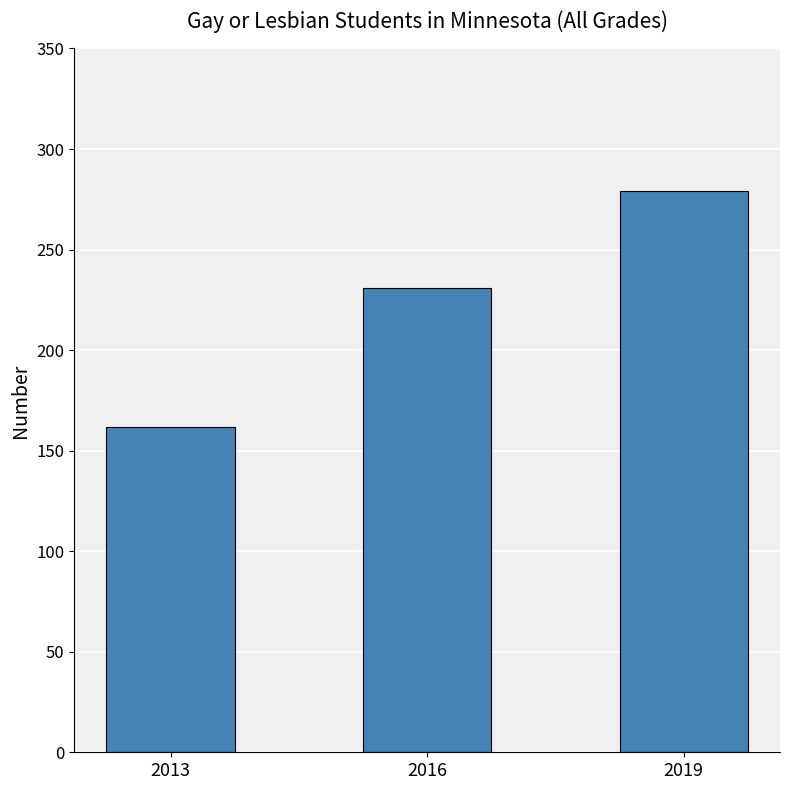

Which has a higher value, 2019 or 2013?

2019